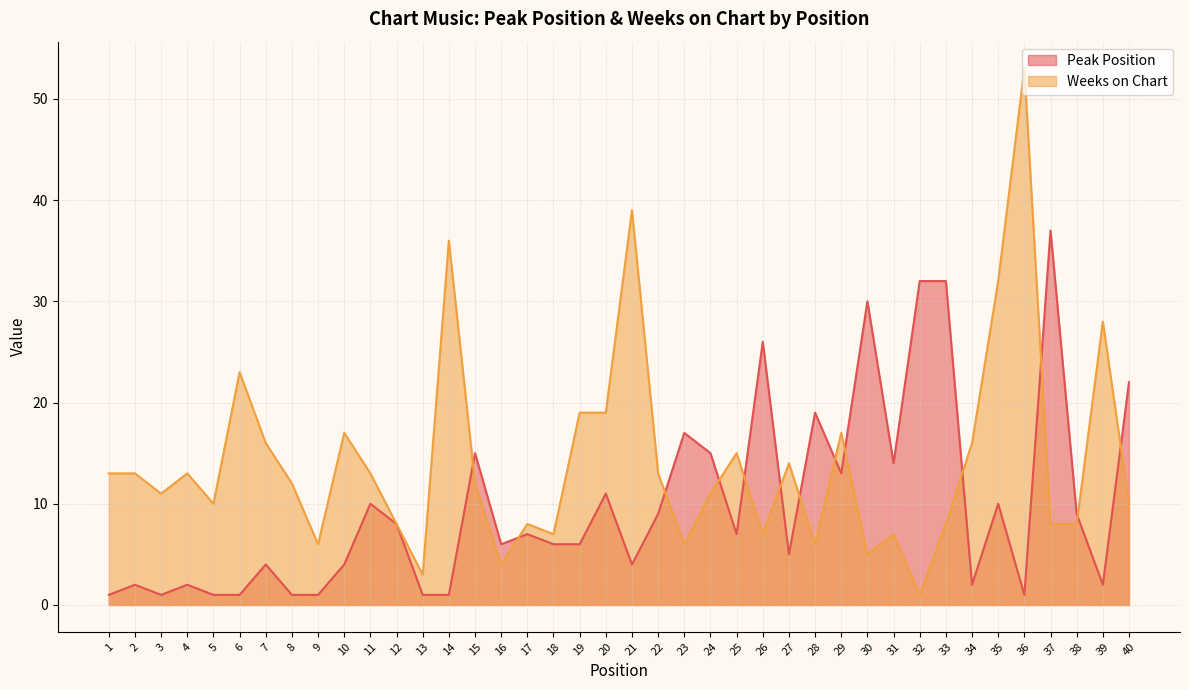

How many values in the Peak Position series are below 7?

20